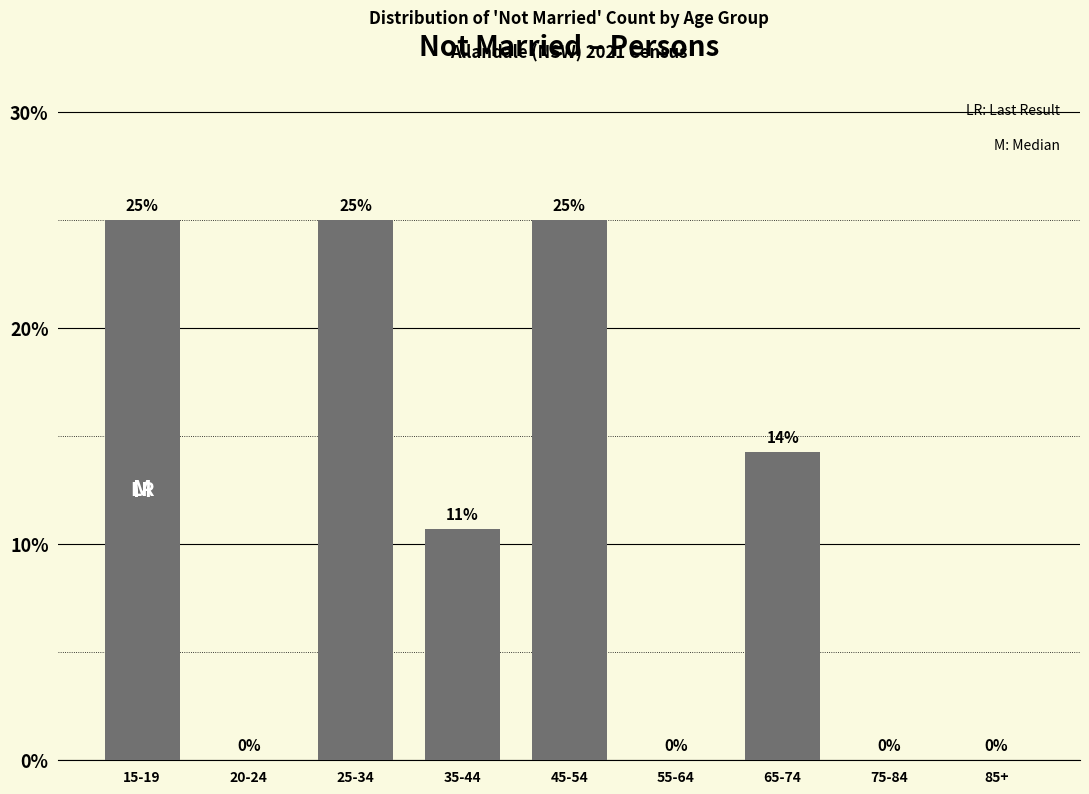

Are the bars horizontal?

No